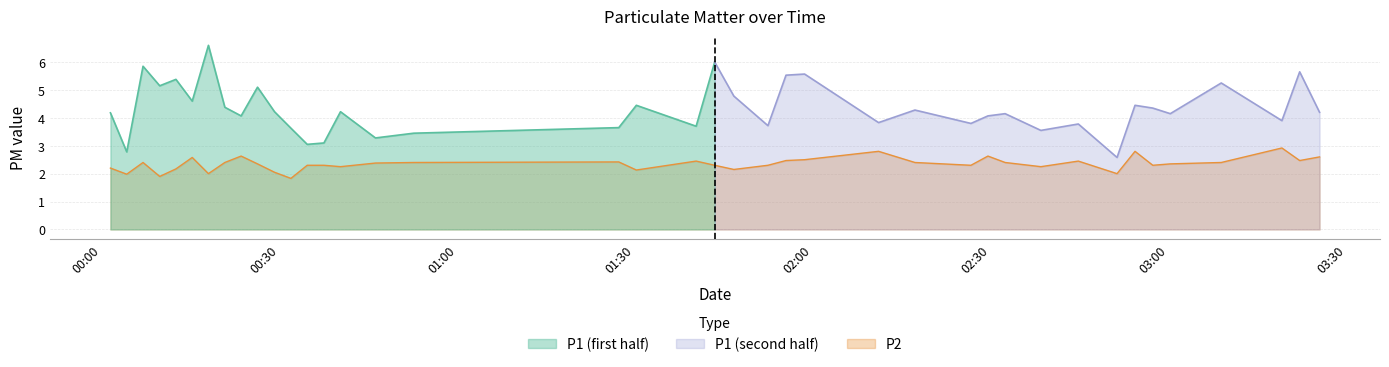

Count the number of values greater than 2.

35